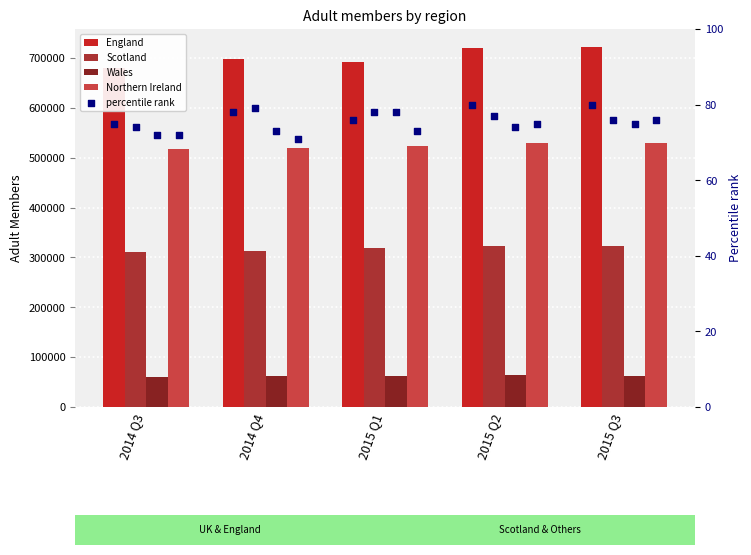

At which category is the sum across all series the highest?

2015 Q3